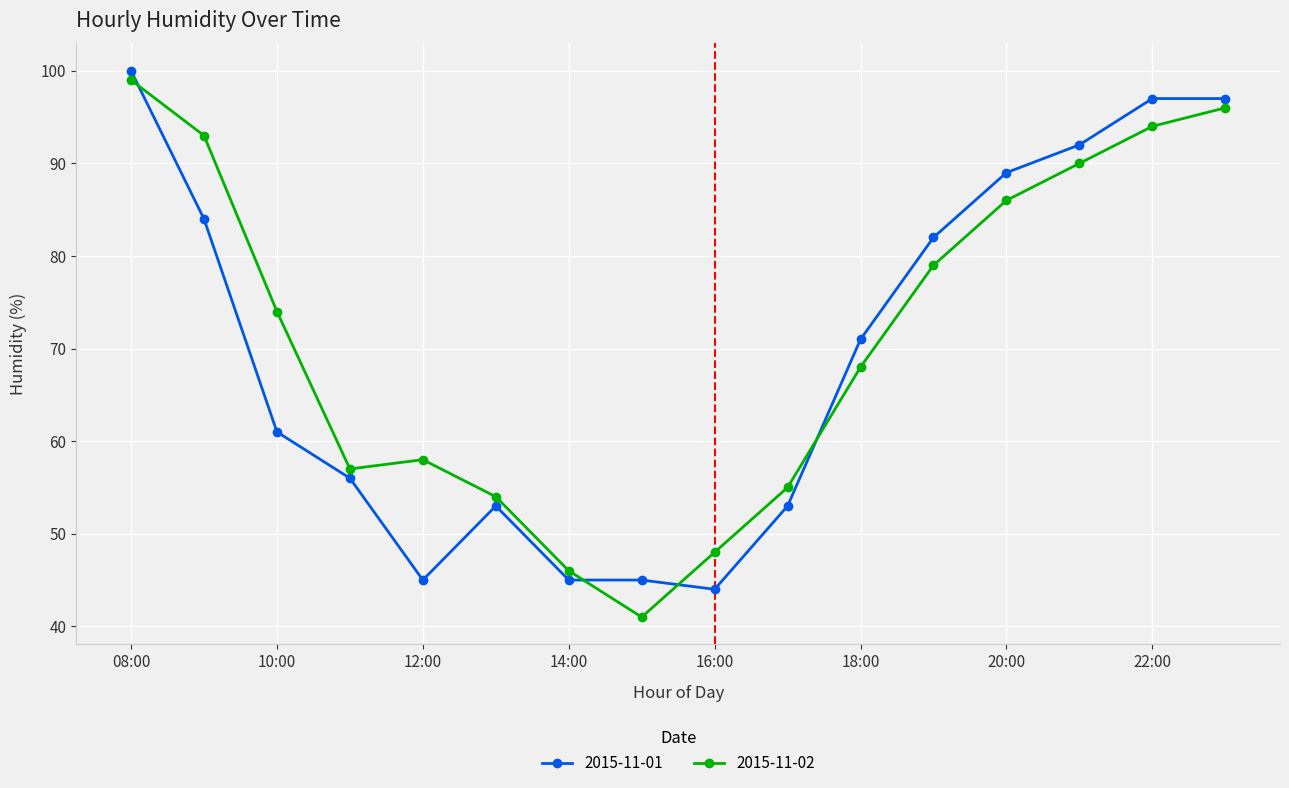

What is the difference between the maximum and second lowest values in the 2015-11-02 series?

53